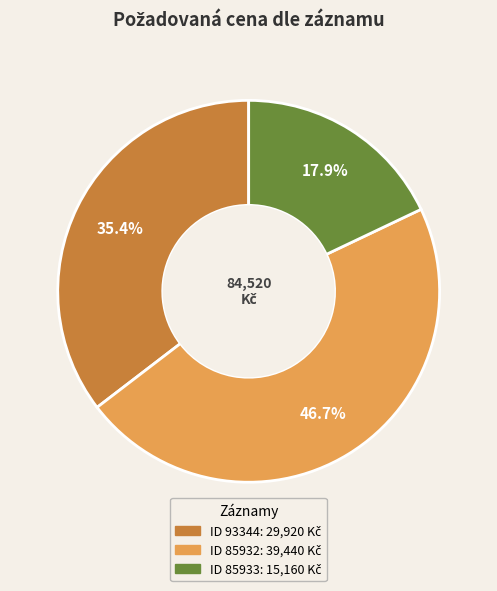

How many slices are in this pie chart?

3